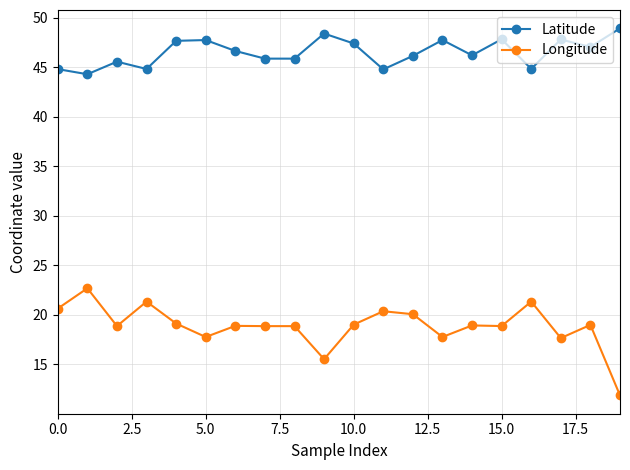

True or false: Longitude and Latitude intersect in this chart.

False